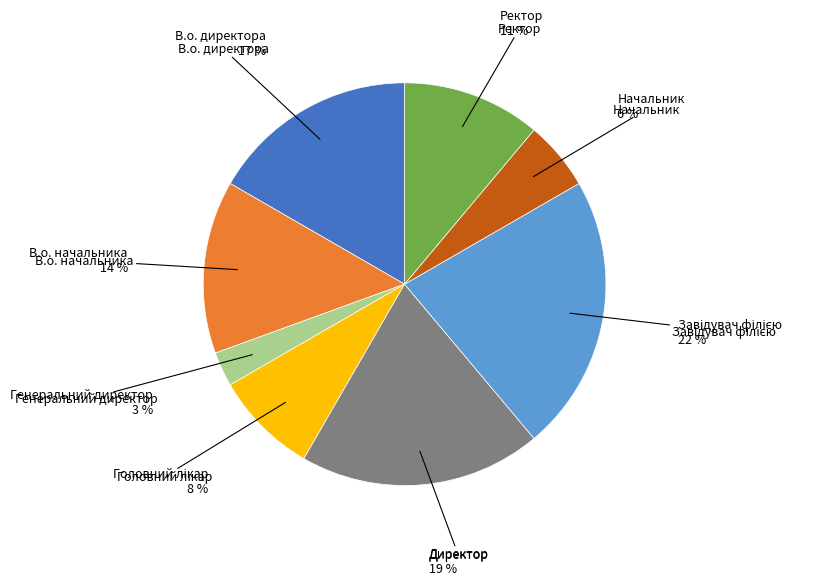

Is there any slice that represents more than half of the pie?

No